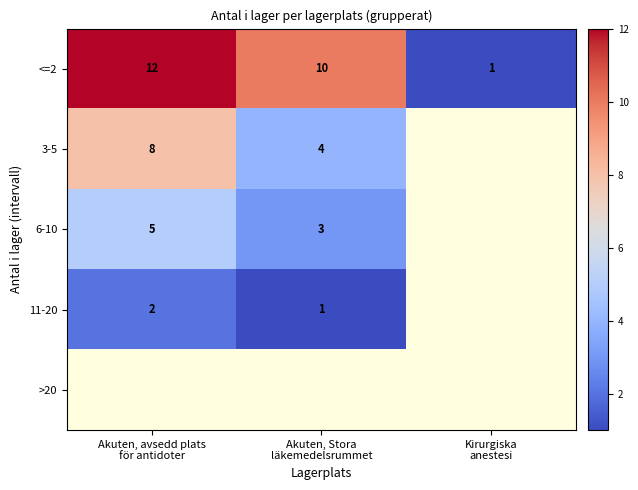

What is the difference between the maximum and minimum values in the <=2 series?

11